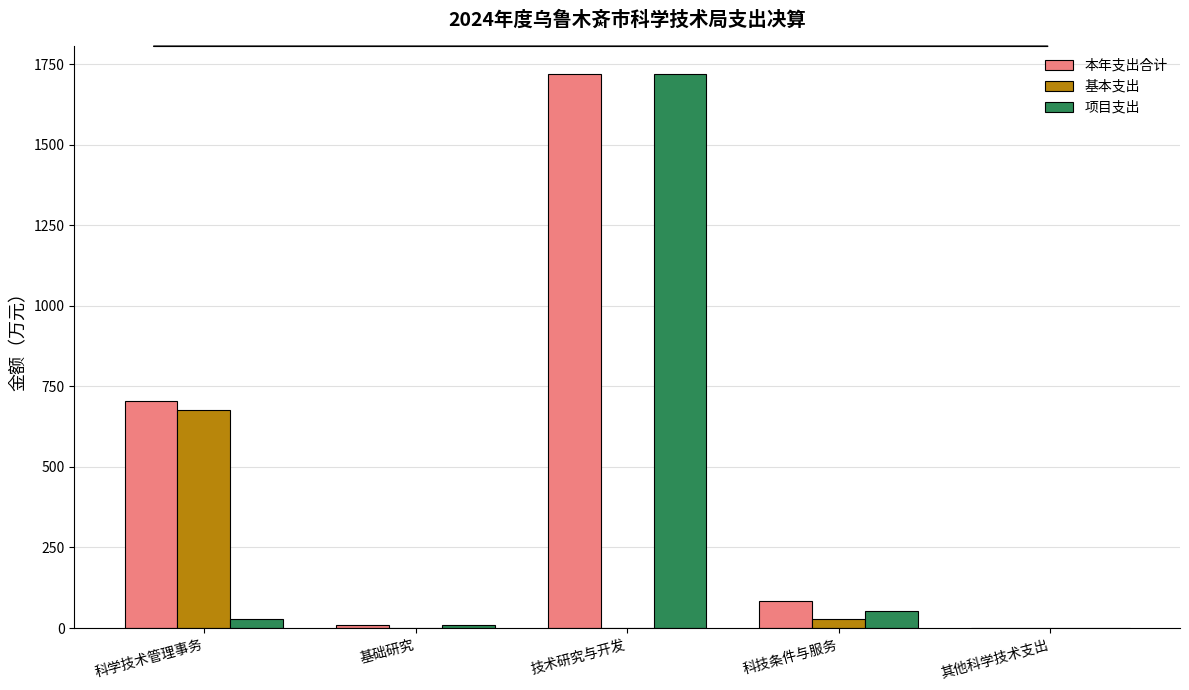

How many groups of bars are there?

5